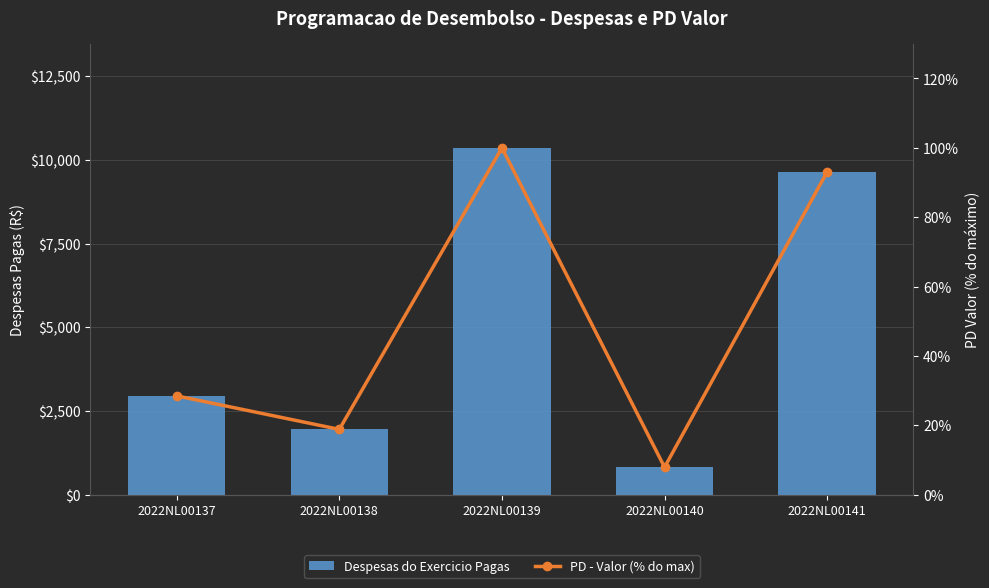

Where does the PD - Valor (% of max) series first go above 28?

2022NL00137